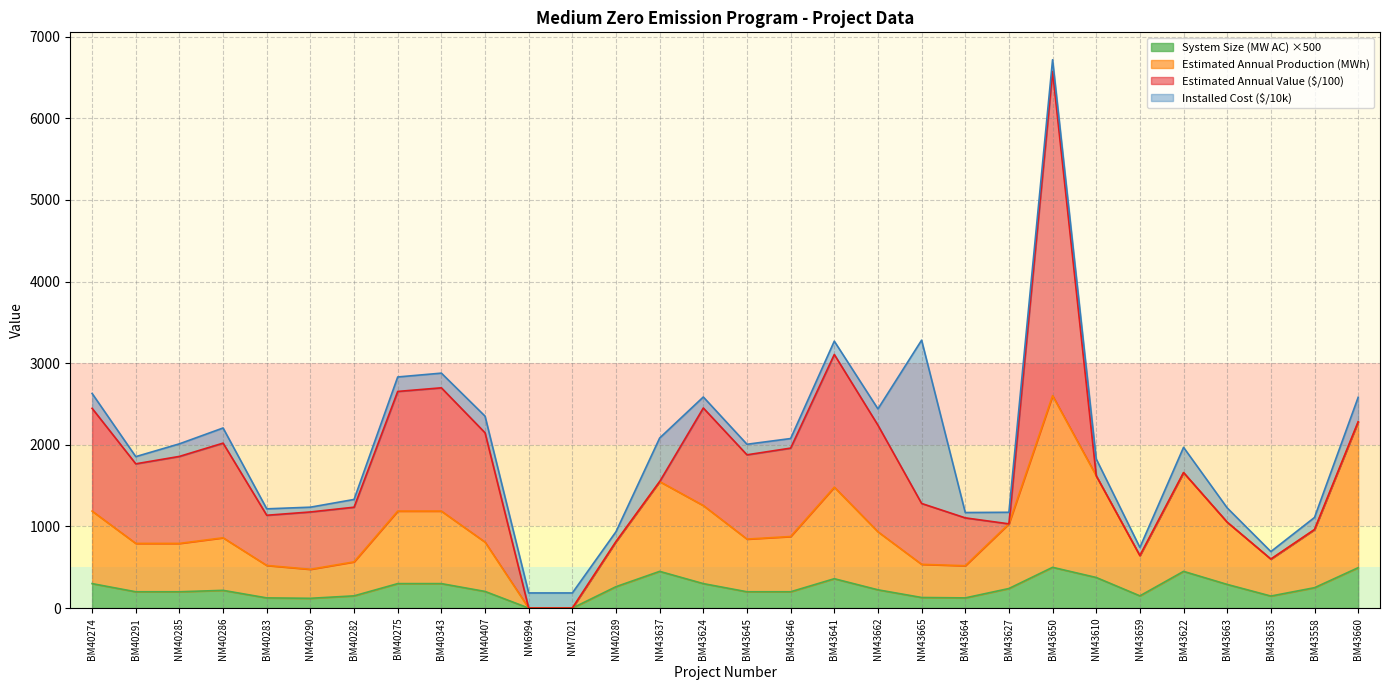

True or false: System Size (MW AC) and Estimated Annual Production (MWh) intersect in this chart.

False